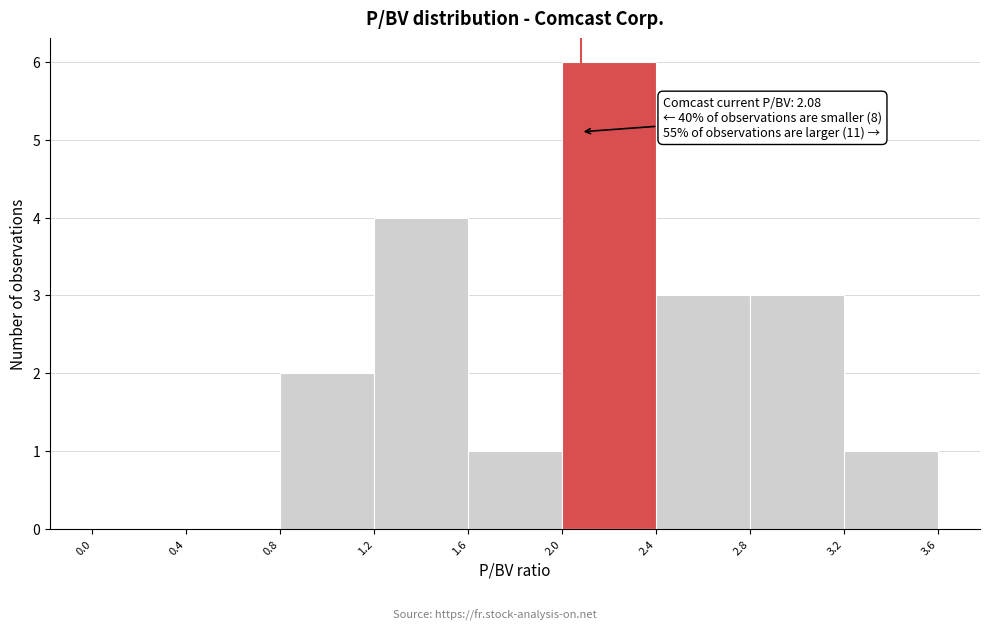

Which range on the x-axis has the tallest bar?

2.0 to 2.4